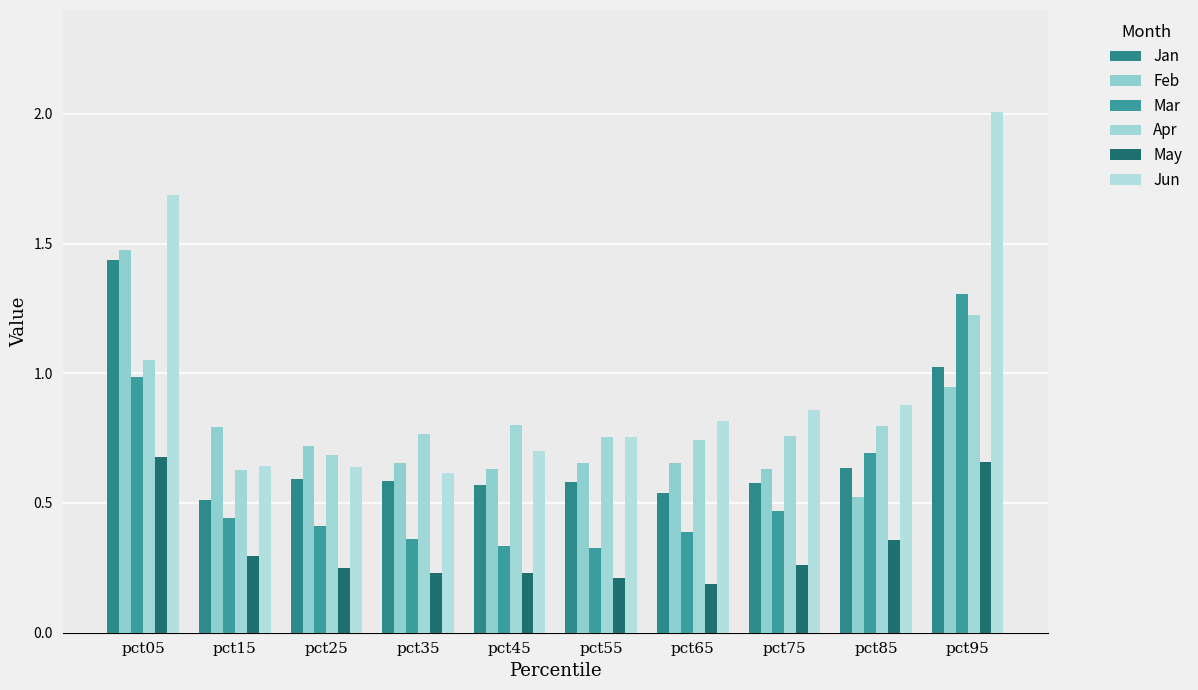

Is the value of Jun at pct25 greater than the value of May at pct35?

Yes